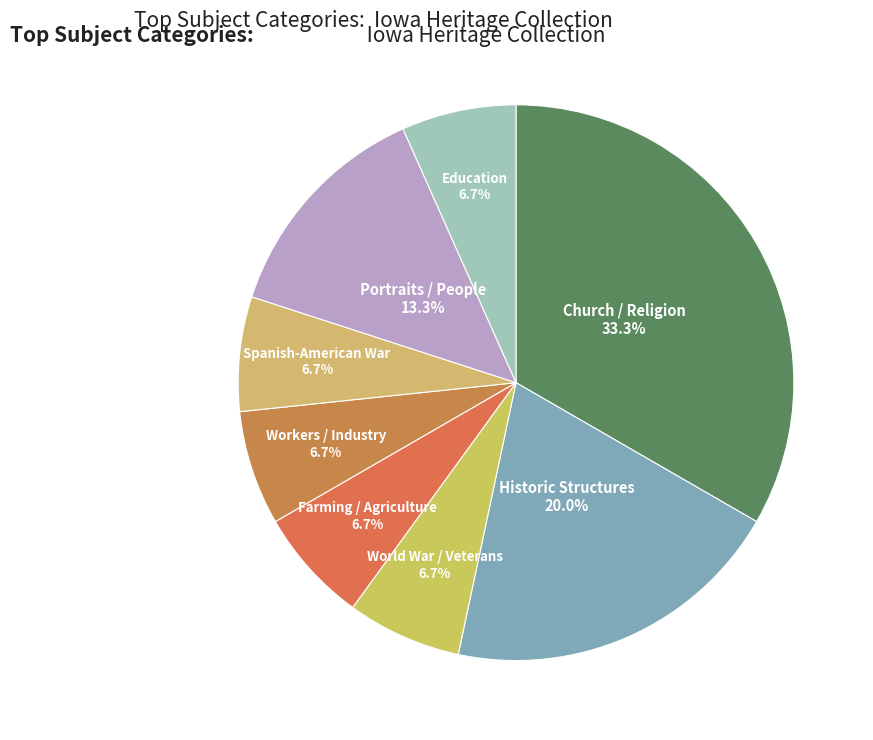

Which slice is the largest?

Church / Religion